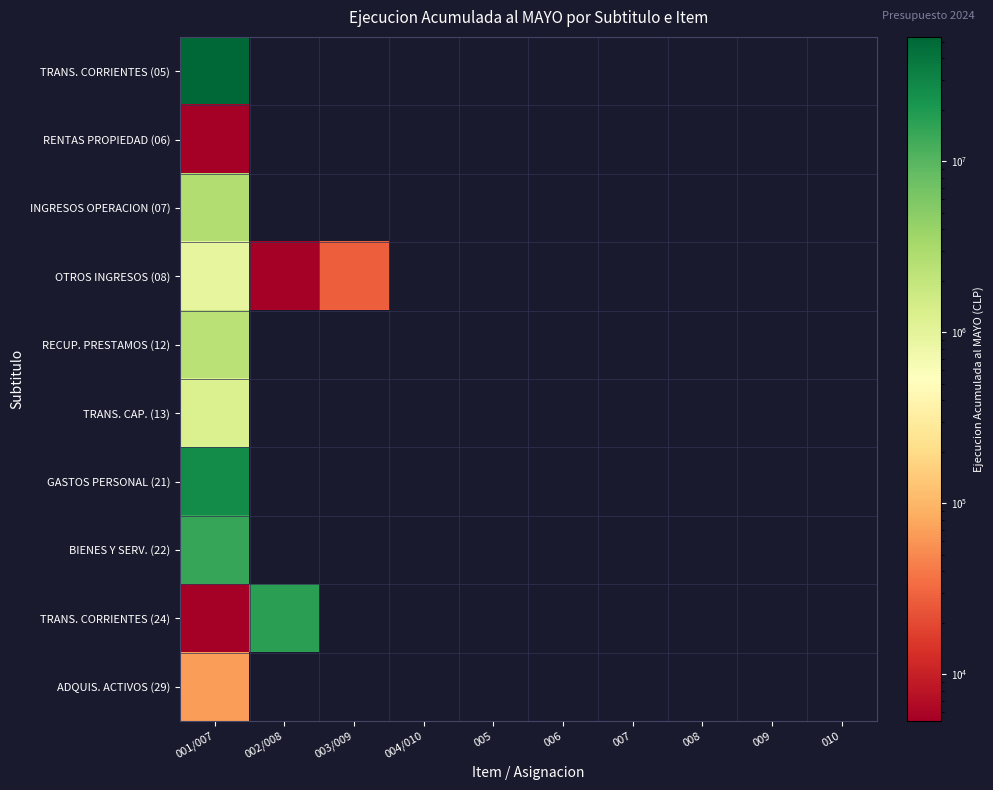

Count the number of data series in this chart.

10